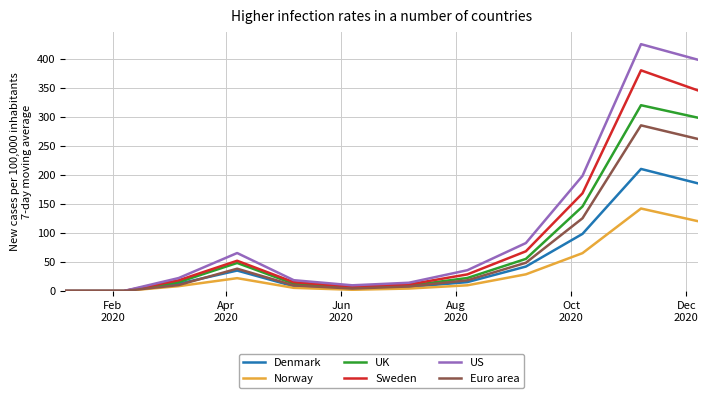

What is the greatest value displayed?

425.3